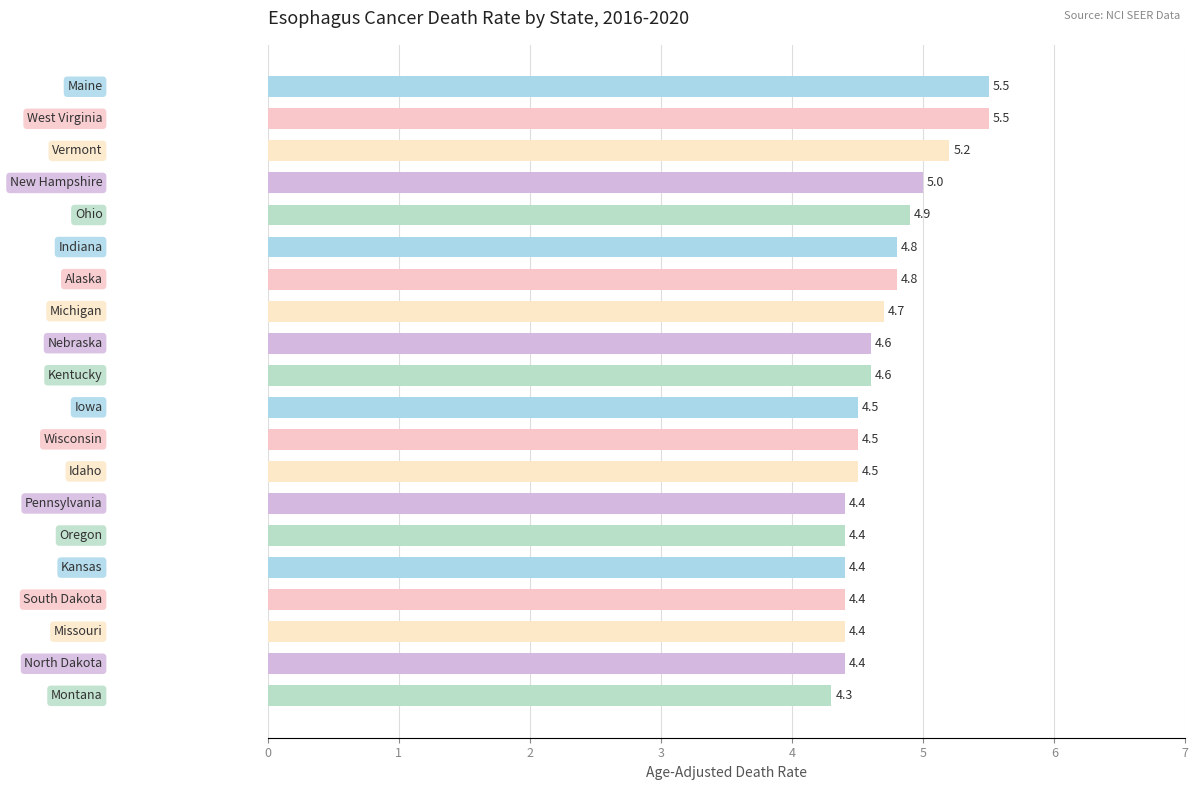

Does the chart contain any negative values?

No